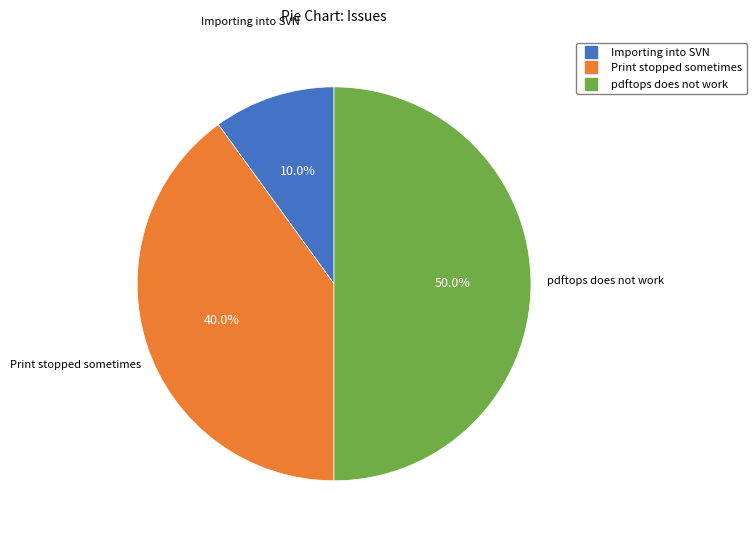

To the nearest percent, what is the difference between the Importing into SVN and Print stopped sometimes slice percentages?

30%